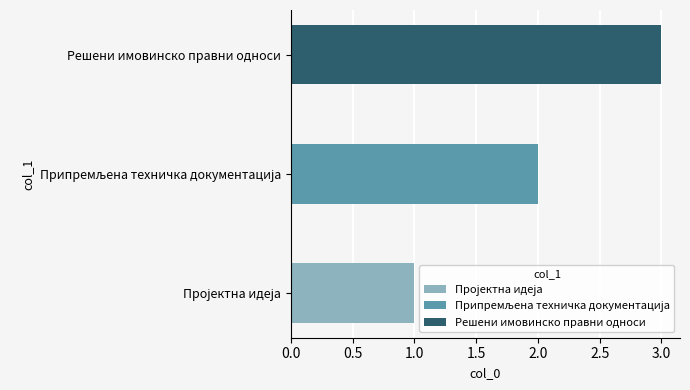

What is the change in value from Припремљена техничка документација to Решени имовинско правни односи?

+1